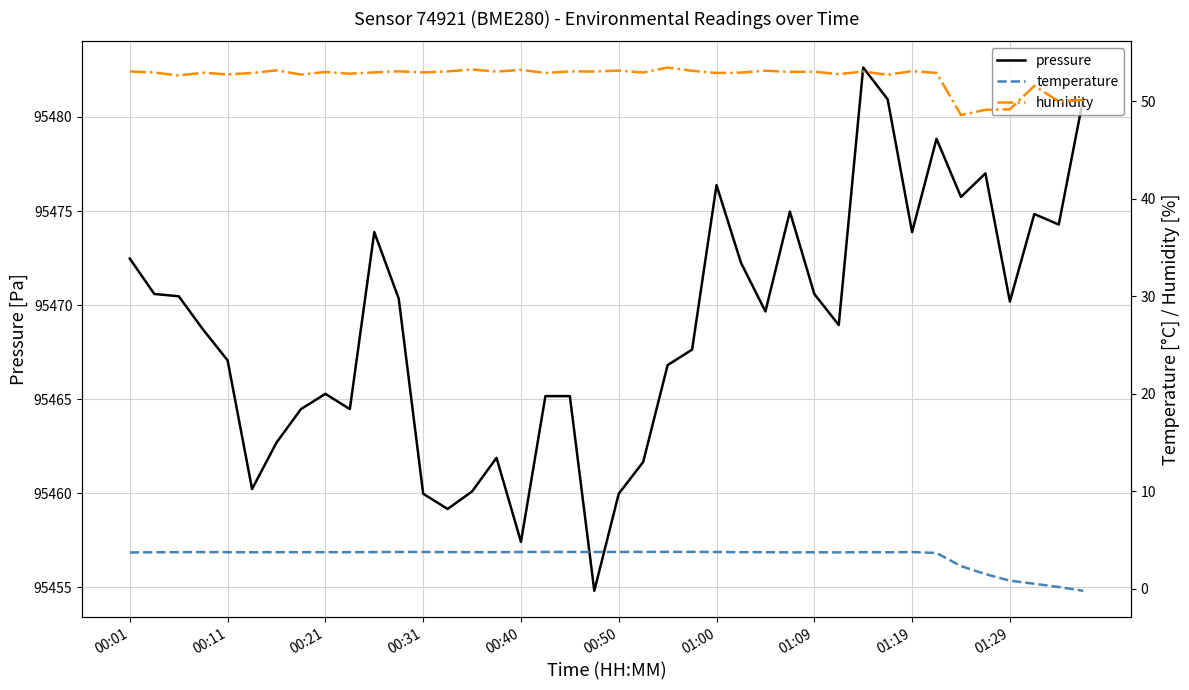

True or false: humidity and pressure intersect in this chart.

False